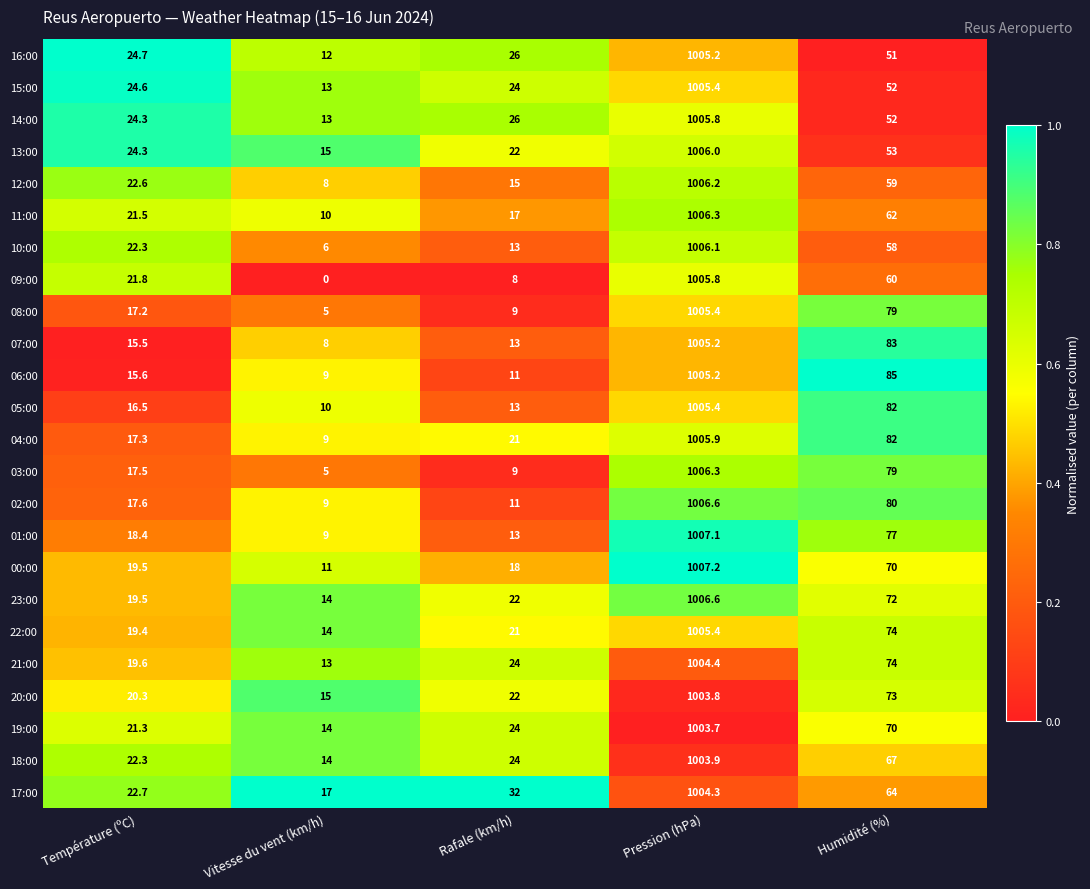

Rank the categories by 13:00 value from lowest to highest.

Vitesse du vent (km/h), Rafale (km/h), Température (ºC), Humidité (%), Pression (hPa)